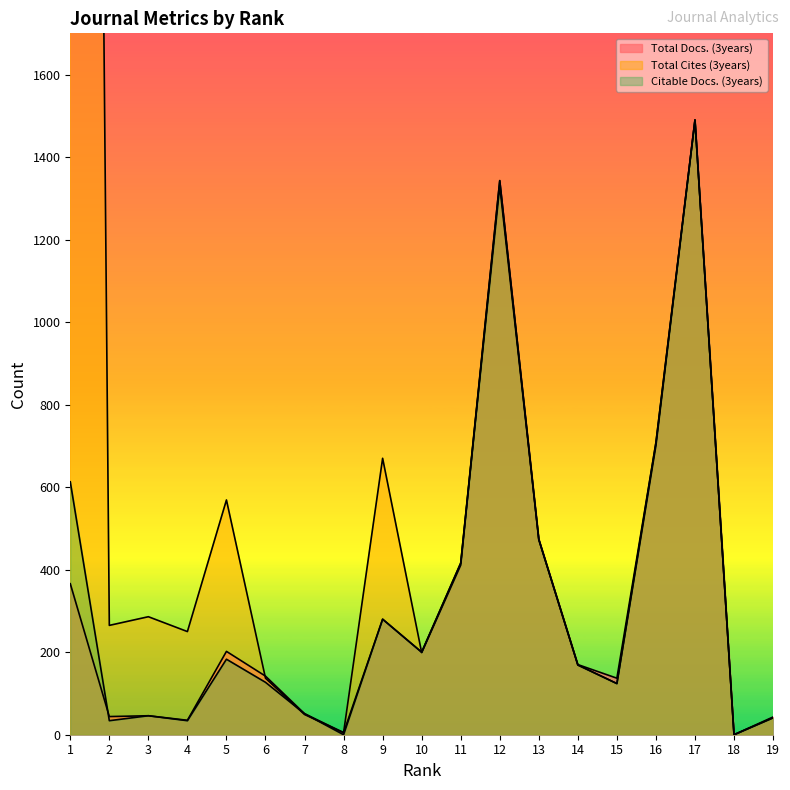

True or false: Total Cites (3years) has more than 2 interior local peaks.

True